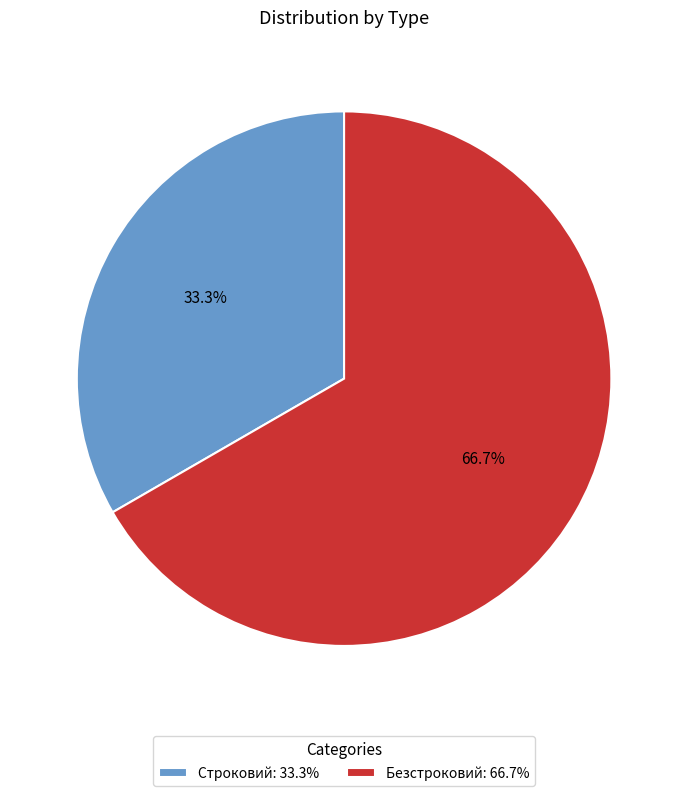

Rank the categories by value from highest to lowest.

Безстроковий, Строковий